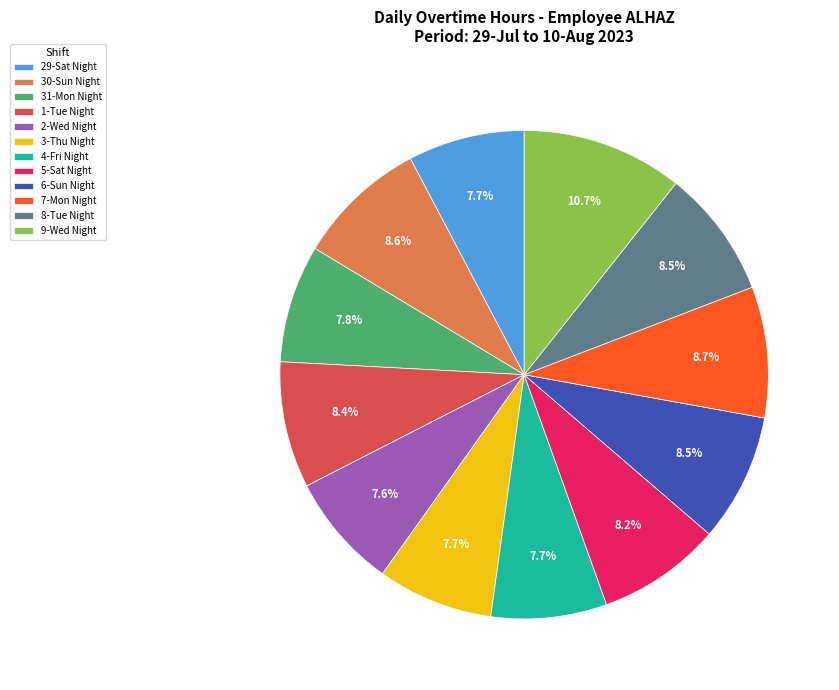

Count the number of slices in the pie.

12